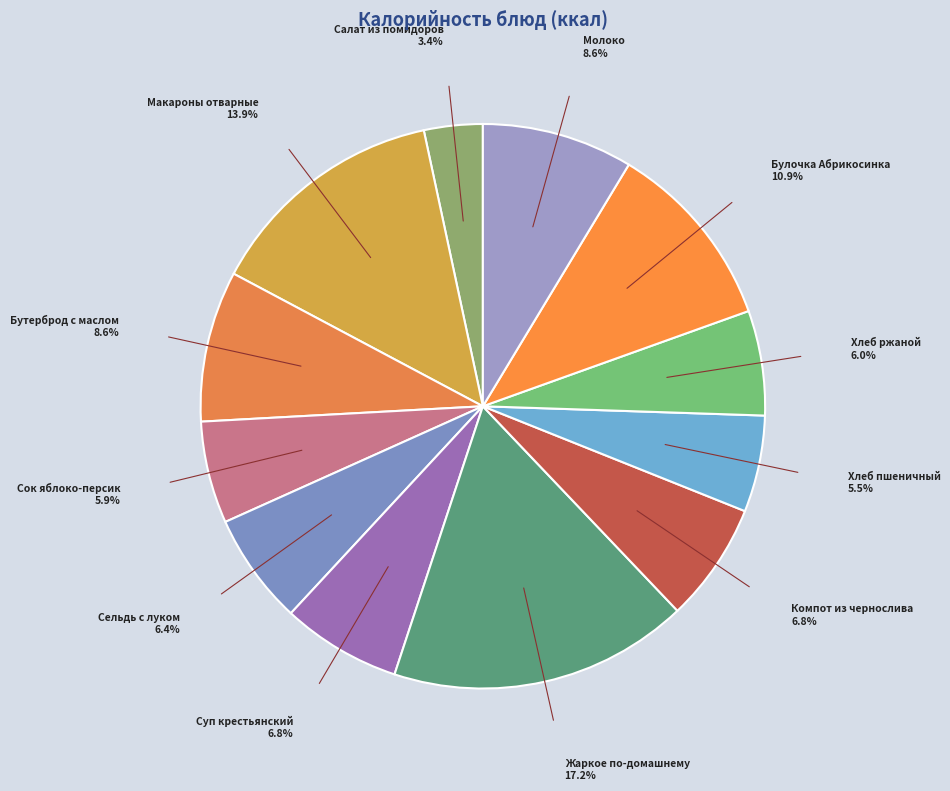

How many slices are in this pie chart?

12